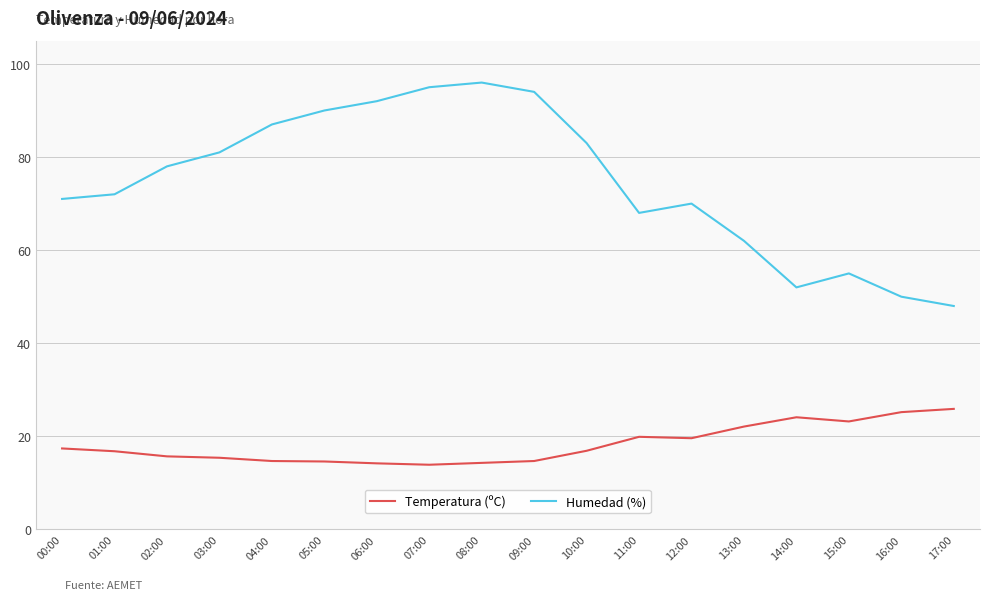

True or false: Temperatura (ºC) has a value of 15.4 at 03:00.

True